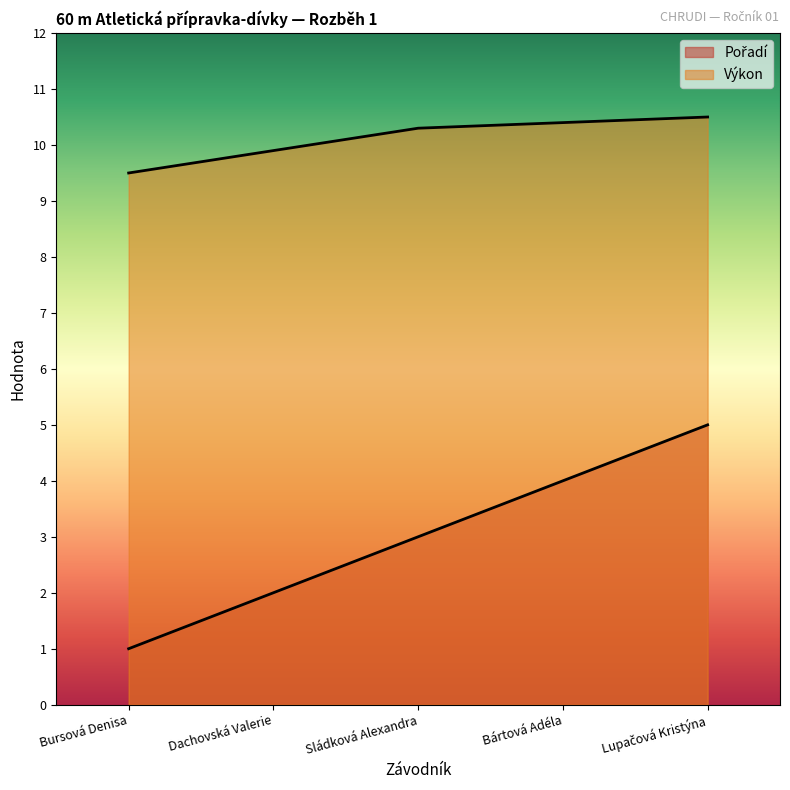

What position from the left is Sládková Alexandra?

3